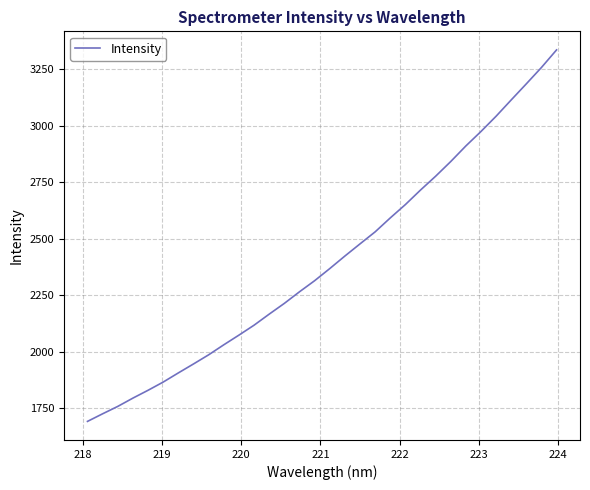

What is the difference between the maximum and minimum values?

1643.2